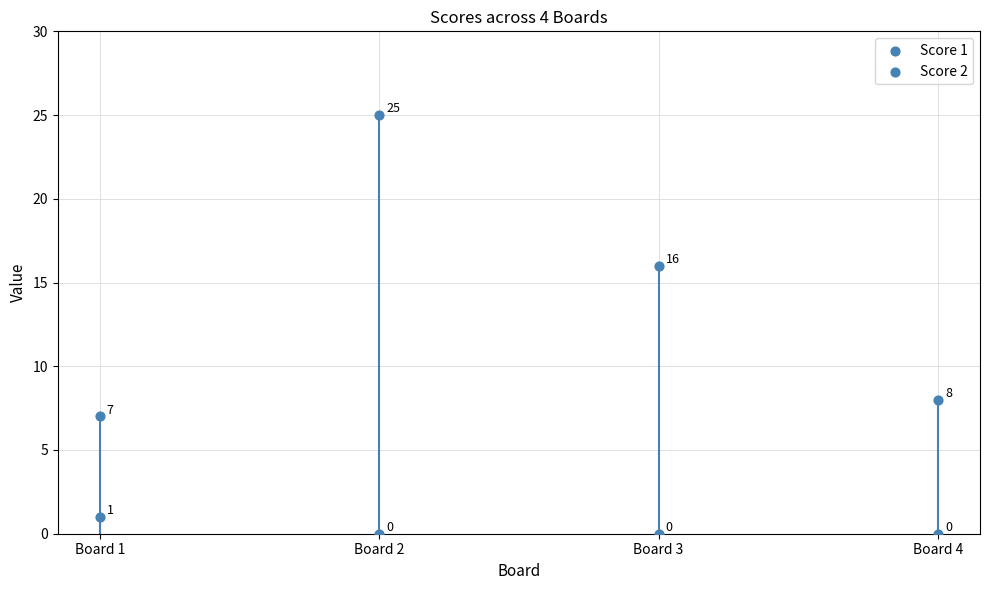

Count the number of points in this scatter plot.

8